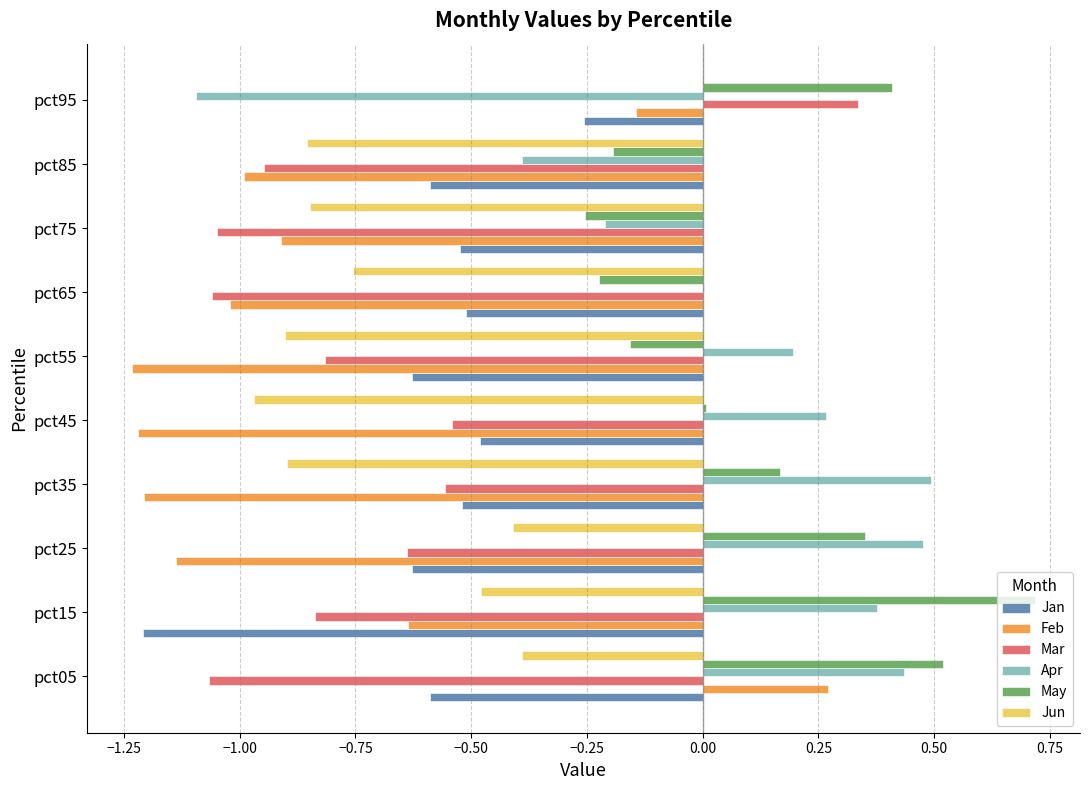

Which series has the largest total across all categories?

May